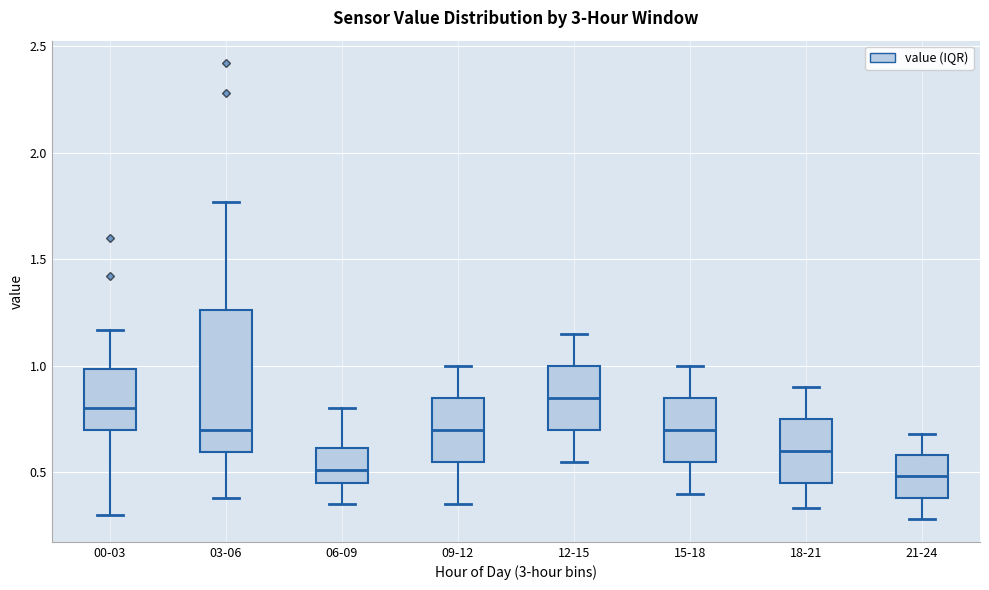

Reading left to right, read every box against the y-axis: the position of its median line, the range the box covers, and the ends of its whiskers. The values are not printed on the chart, so give them approximately, as read against the axis.

00-03: median 0.80, box 0.70 to 1.00, whiskers 0.30 to 1.15
03-06: median 0.70, box 0.60 to 1.25, whiskers 0.40 to 1.75
06-09: median 0.50, box 0.45 to 0.60, whiskers 0.35 to 0.80
09-12: median 0.70, box 0.55 to 0.85, whiskers 0.35 to 1.00
12-15: median 0.85, box 0.70 to 1.00, whiskers 0.55 to 1.15
15-18: median 0.70, box 0.55 to 0.85, whiskers 0.40 to 1.00
18-21: median 0.60, box 0.45 to 0.75, whiskers 0.35 to 0.90
21-24: median 0.50, box 0.40 to 0.60, whiskers 0.30 to 0.70